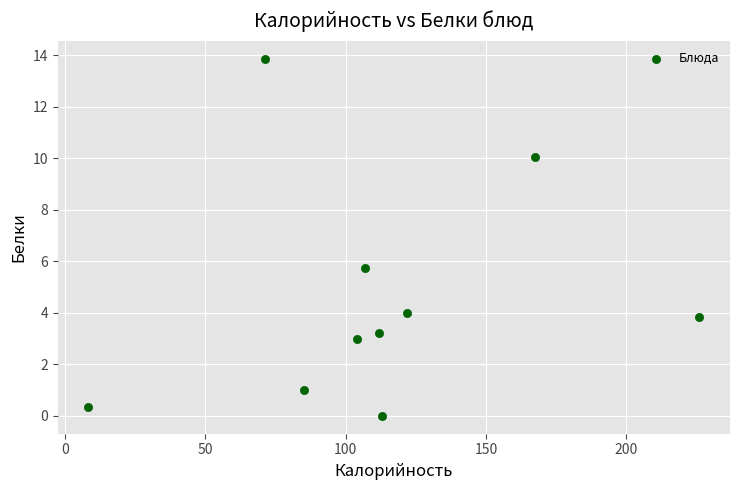

What Y value in the scatter plot is closest to 6?

5.7